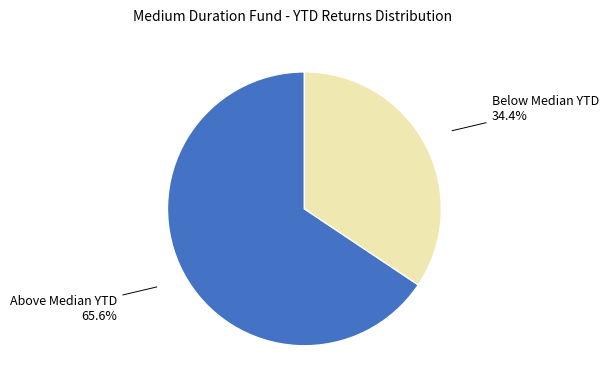

How many slices are in this pie chart?

2